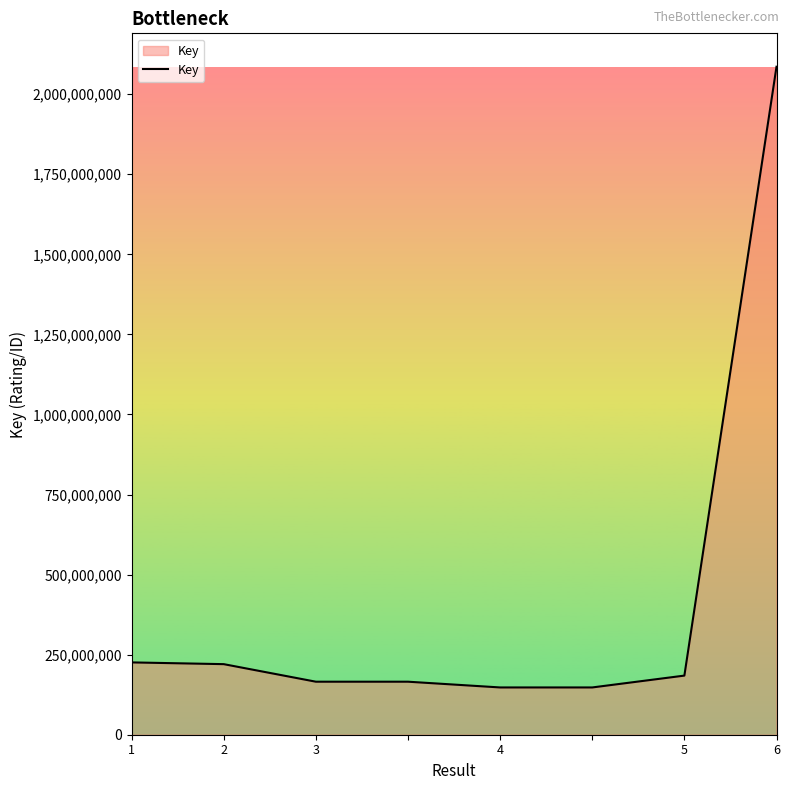

What is the average value?

417862990